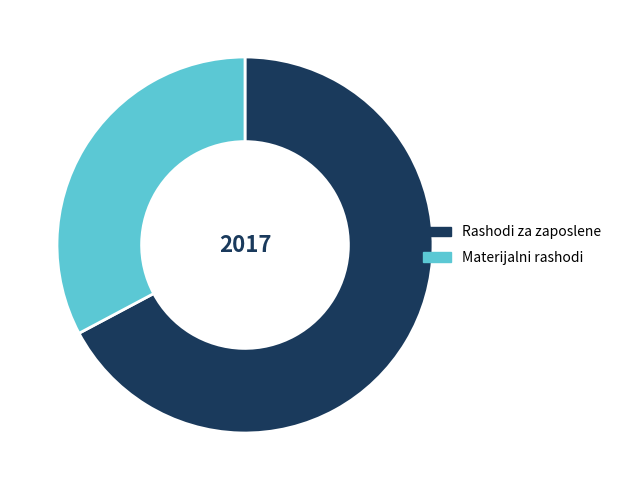

Which category accounts for the majority?

Rashodi za zaposlene